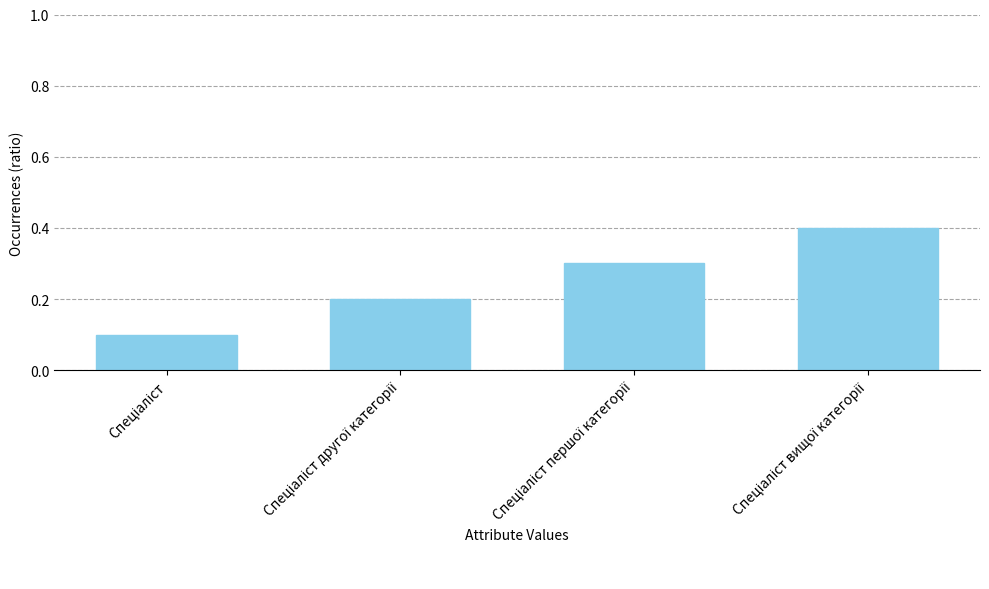

What is the value of the 2nd bar from the left?

0.2